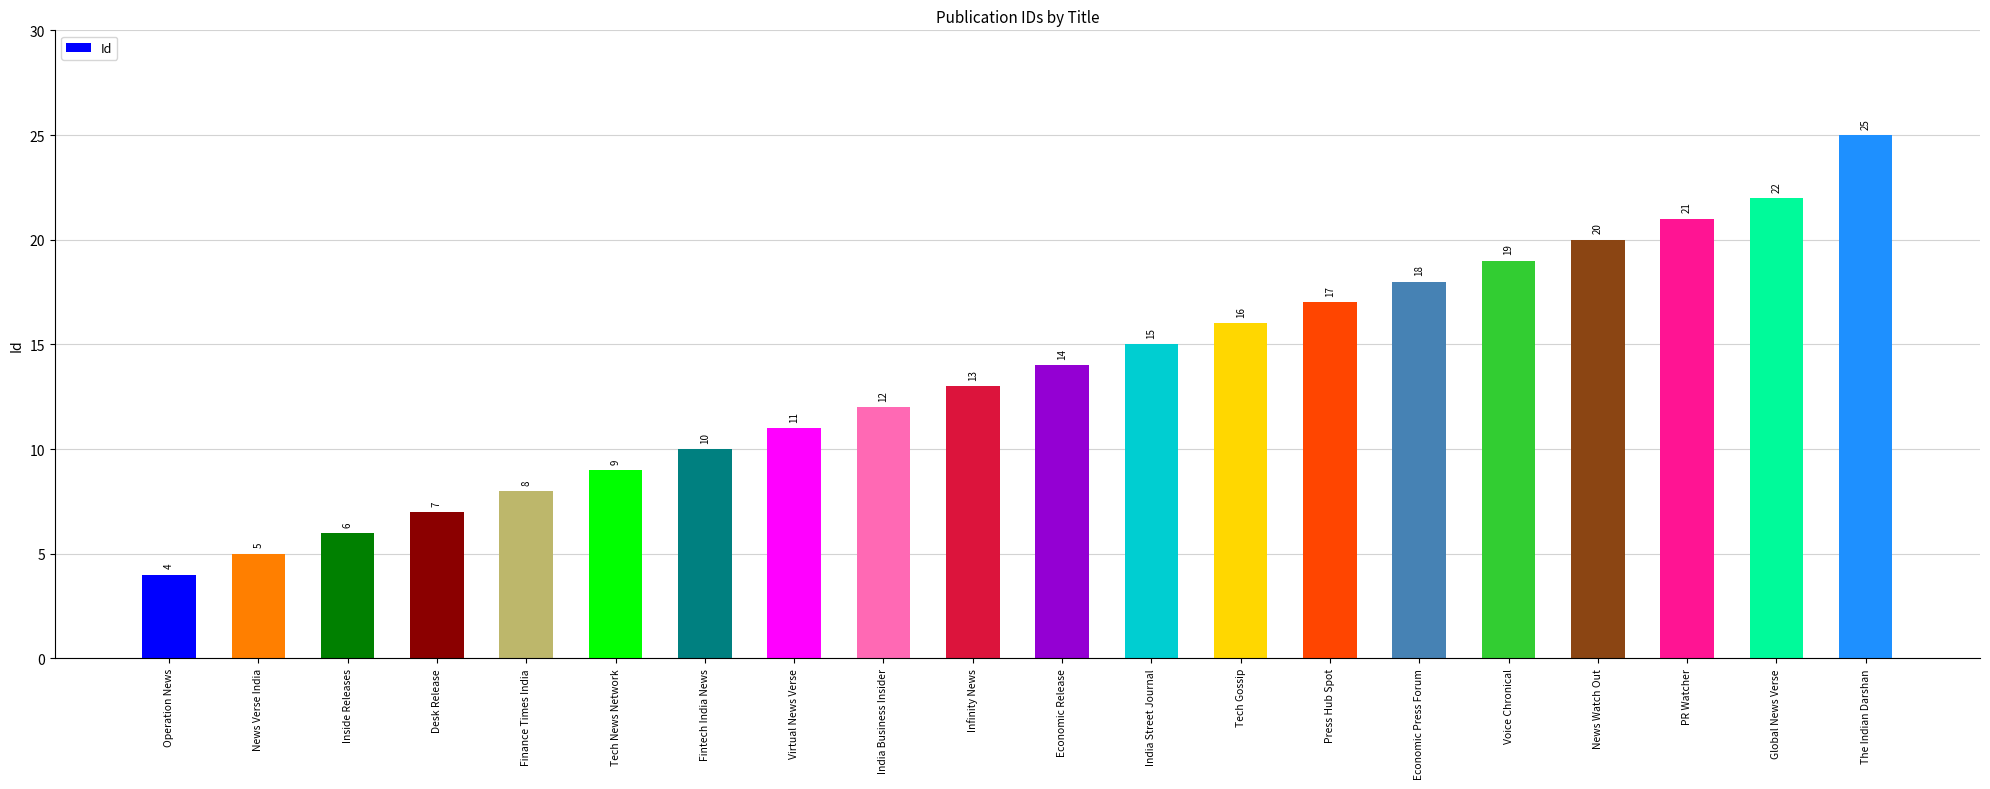

Which category has the highest value across all series?

The Indian Darshan